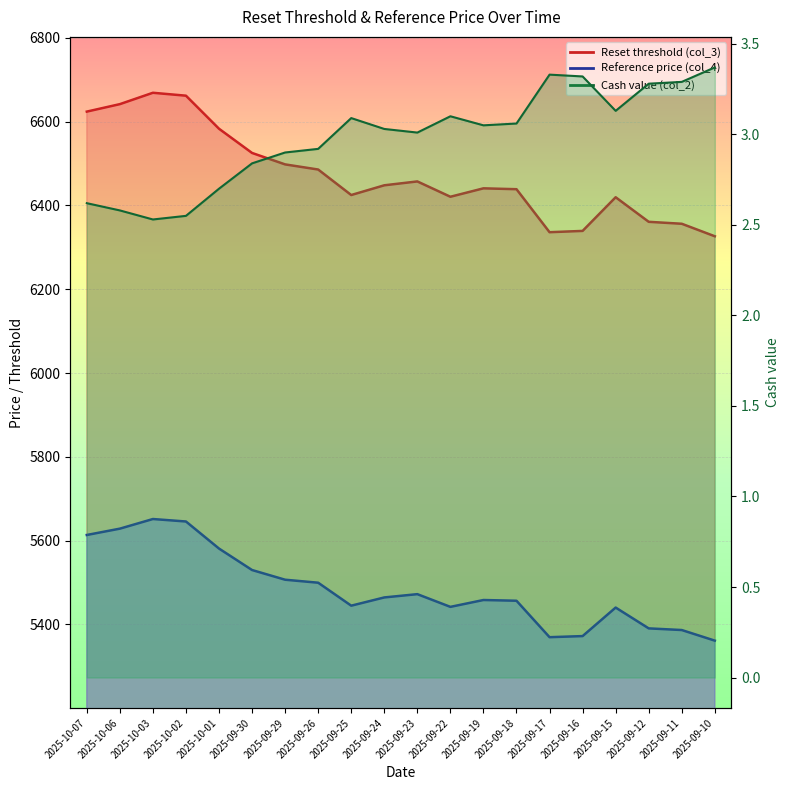

How many lines are shown in the chart?

3